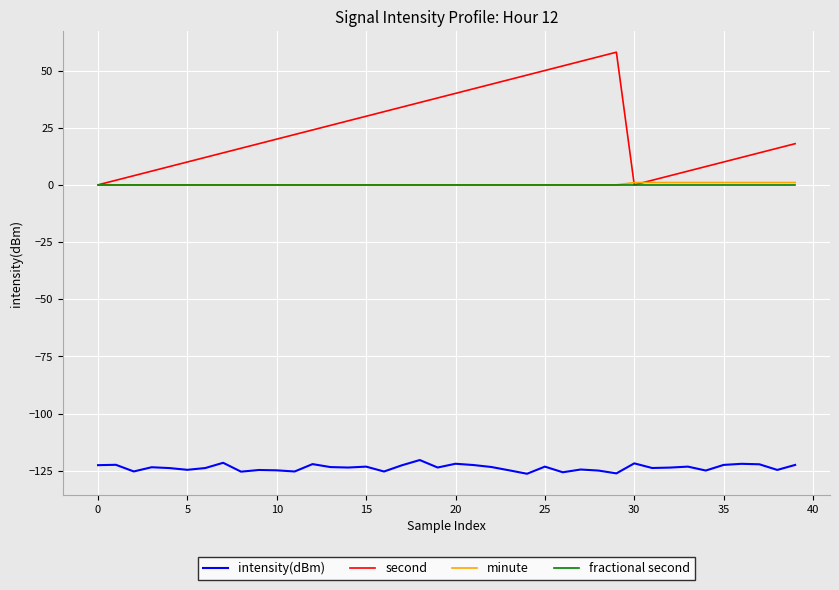

True or false: intensity(dBm) and second cross at least once.

False